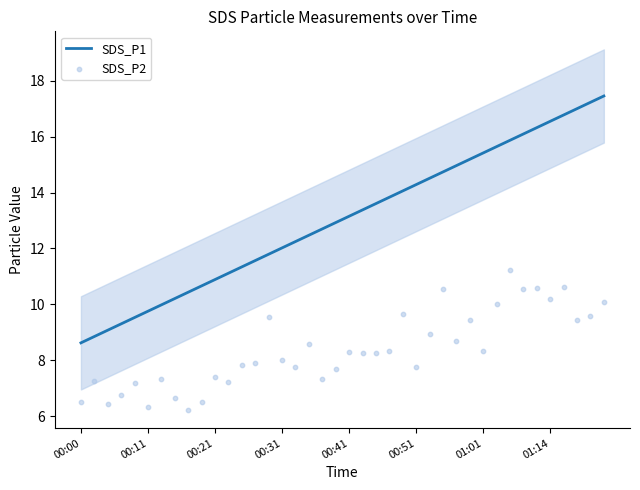

Which series has the widest spread of Y values?

SDS_P1